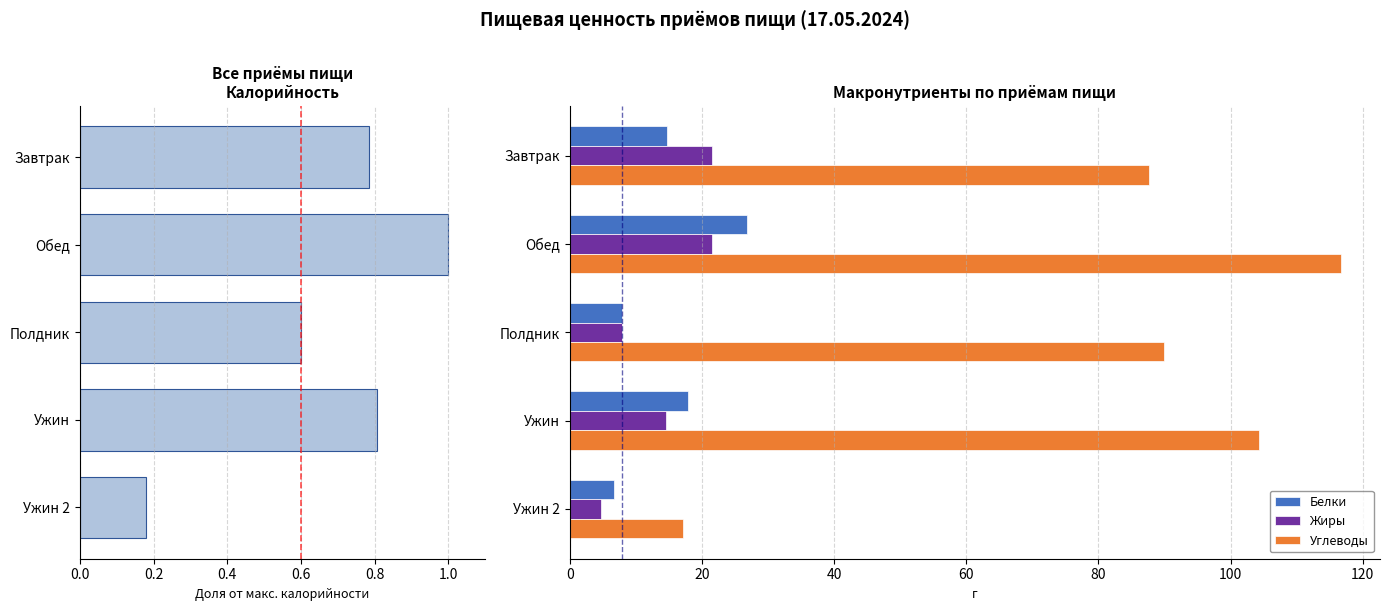

At which label does Углеводы reach its peak?

Обед